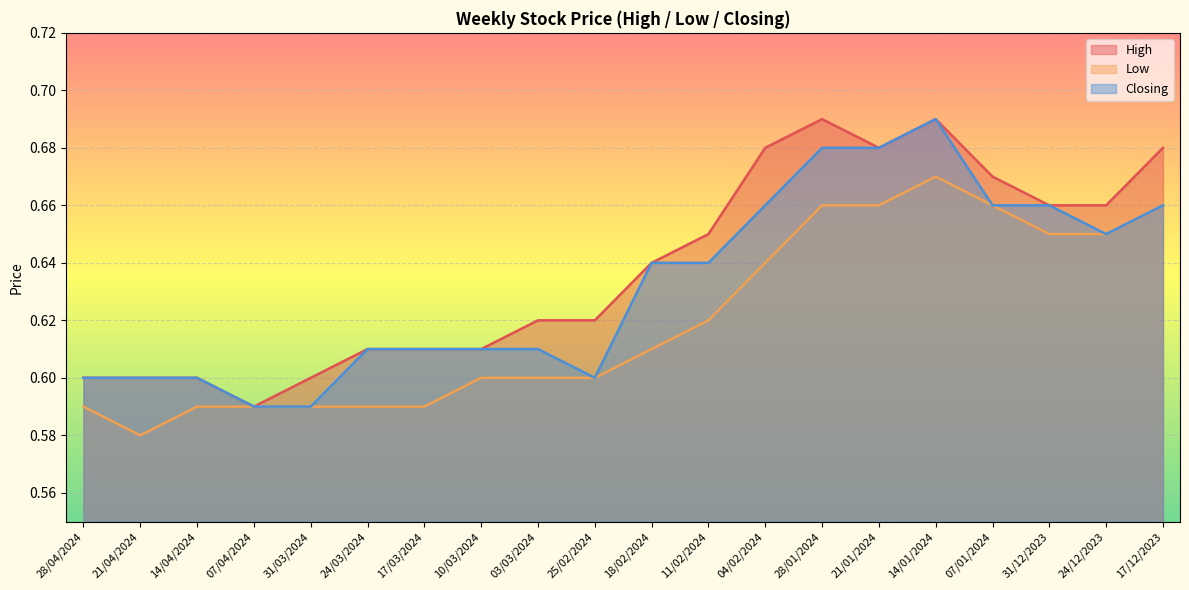

What is the label of the 6th point from the left?

24/03/2024